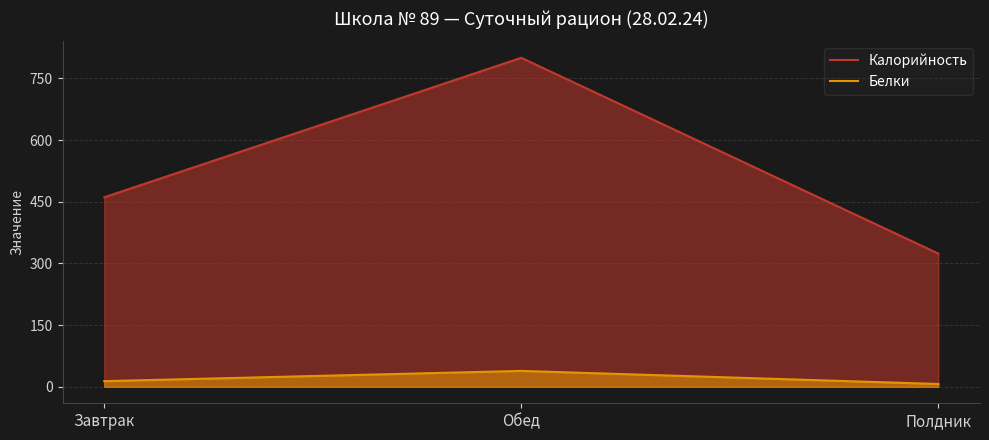

Is it true that Калорийность equals 460.8 at Завтрак?

True